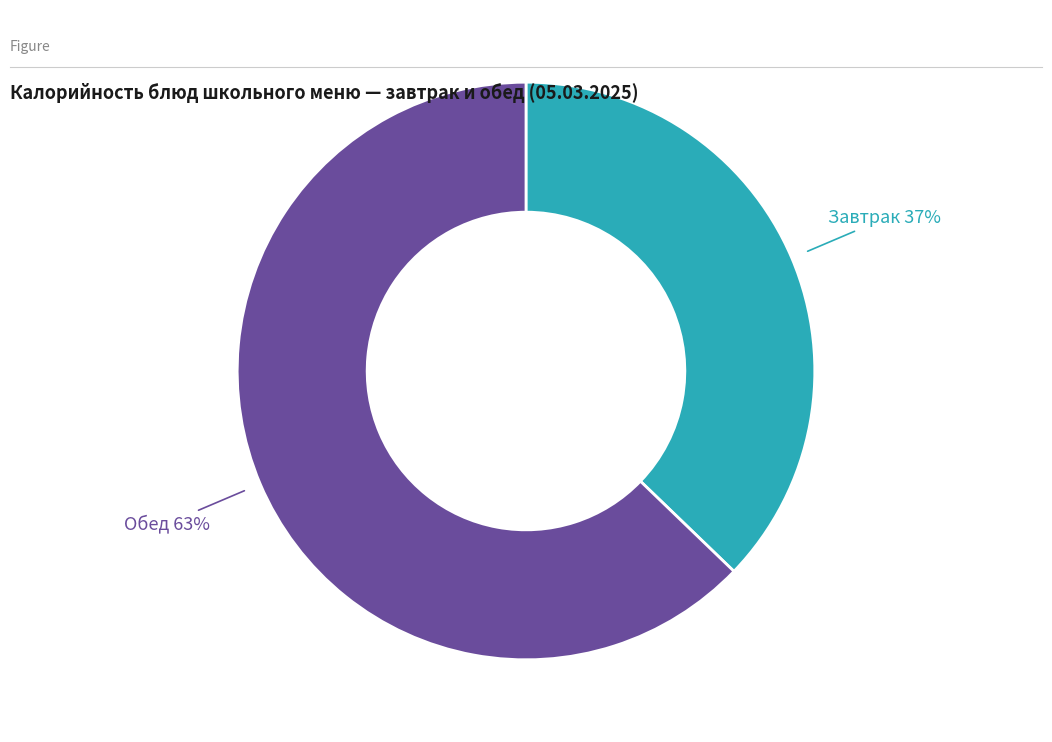

Do Обед and Завтрак together represent more than half of the pie?

Yes